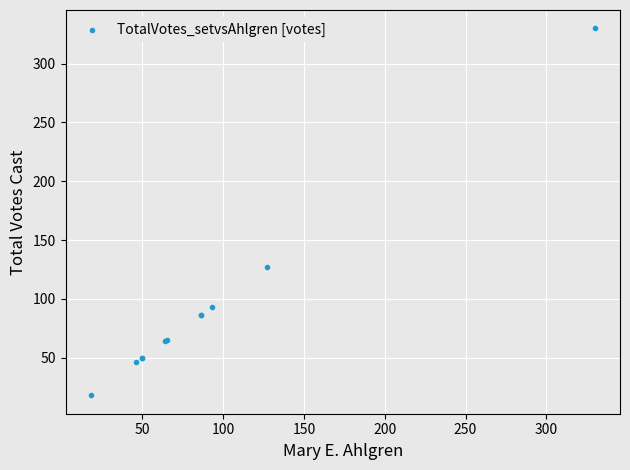

What Y value in the scatter plot is closest to 174?

127